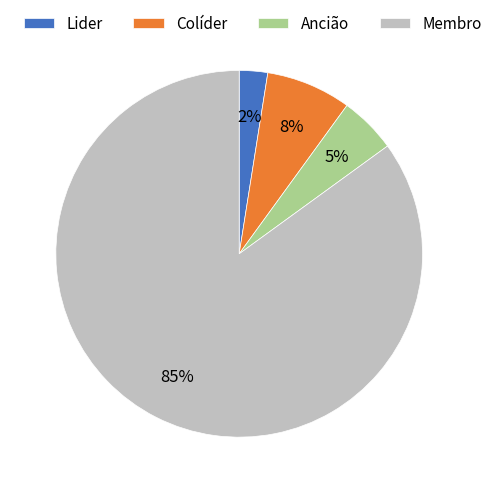

Which category has the smallest portion of the pie?

Lider